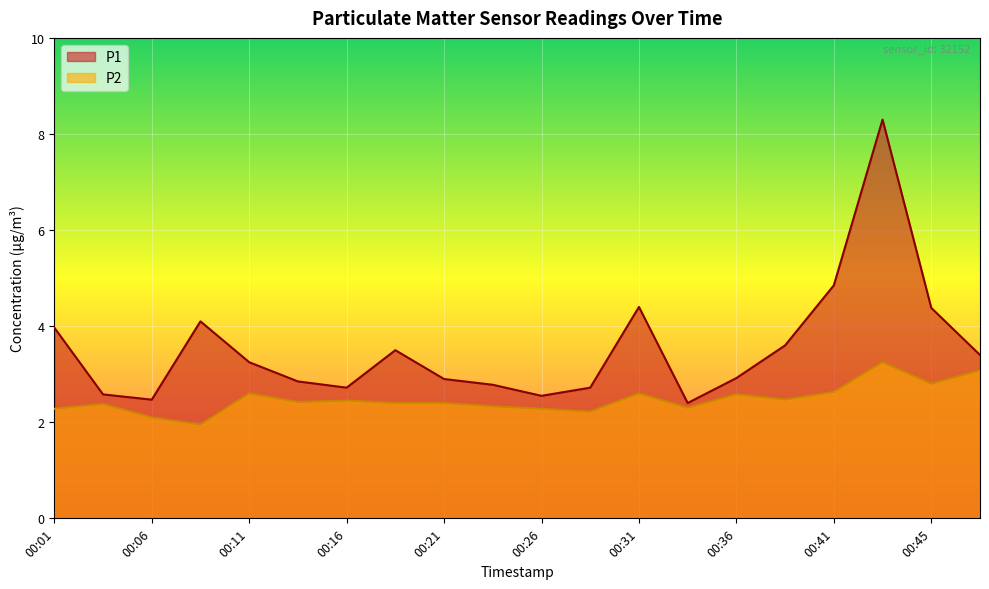

True or false: P2 and P1 intersect in this chart.

False